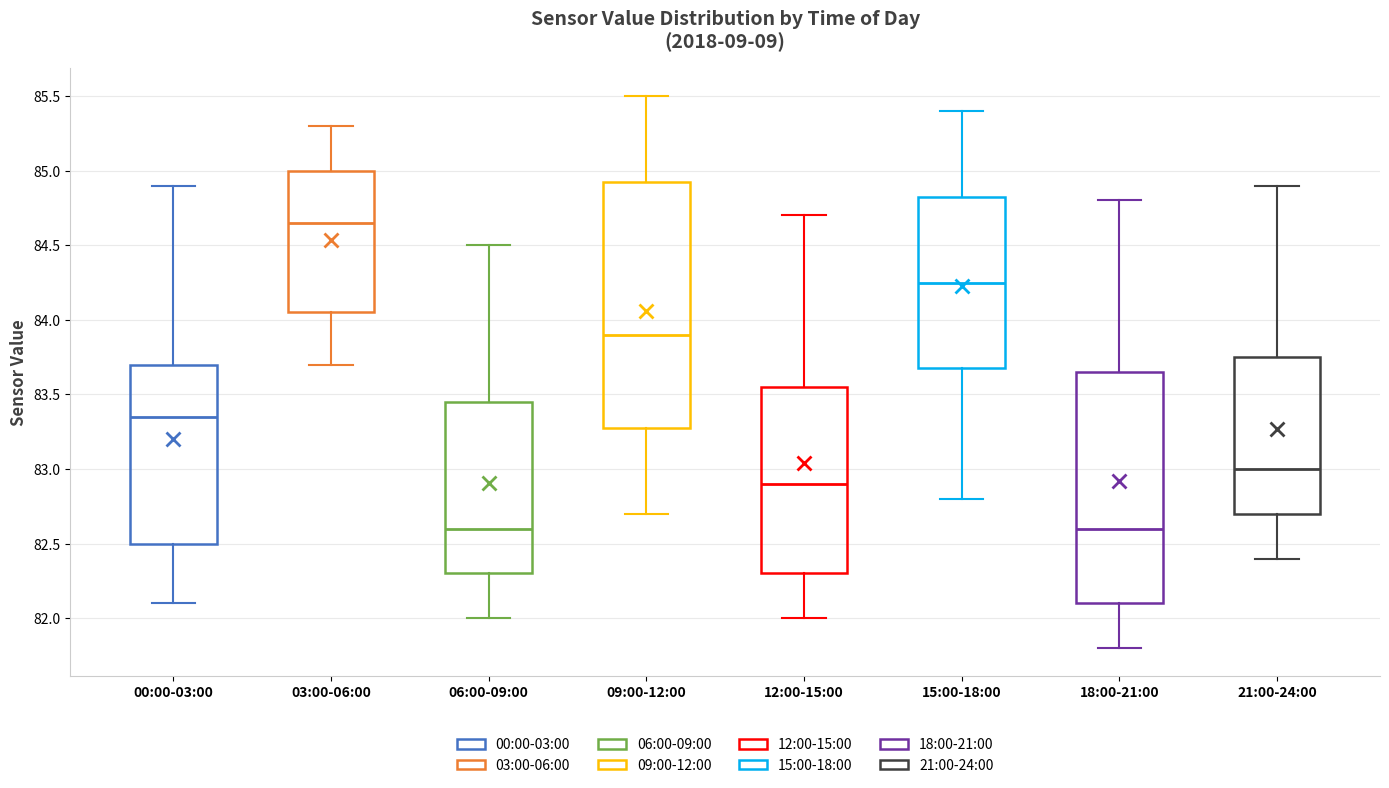

Reading left to right, read every box against the y-axis: the position of its median line, the range the box covers, and the ends of its whiskers. The values are not printed on the chart, so give them approximately, as read against the axis.

00:00-03:00: median 83.35, box 82.50 to 83.70, whiskers 82.10 to 84.90
03:00-06:00: median 84.65, box 84.05 to 85.00, whiskers 83.70 to 85.30
06:00-09:00: median 82.60, box 82.30 to 83.45, whiskers 82.00 to 84.50
09:00-12:00: median 83.90, box 83.30 to 84.95, whiskers 82.70 to 85.50
12:00-15:00: median 82.90, box 82.30 to 83.55, whiskers 82.00 to 84.70
15:00-18:00: median 84.25, box 83.70 to 84.85, whiskers 82.80 to 85.40
18:00-21:00: median 82.60, box 82.10 to 83.65, whiskers 81.80 to 84.80
21:00-24:00: median 83.00, box 82.70 to 83.75, whiskers 82.40 to 84.90